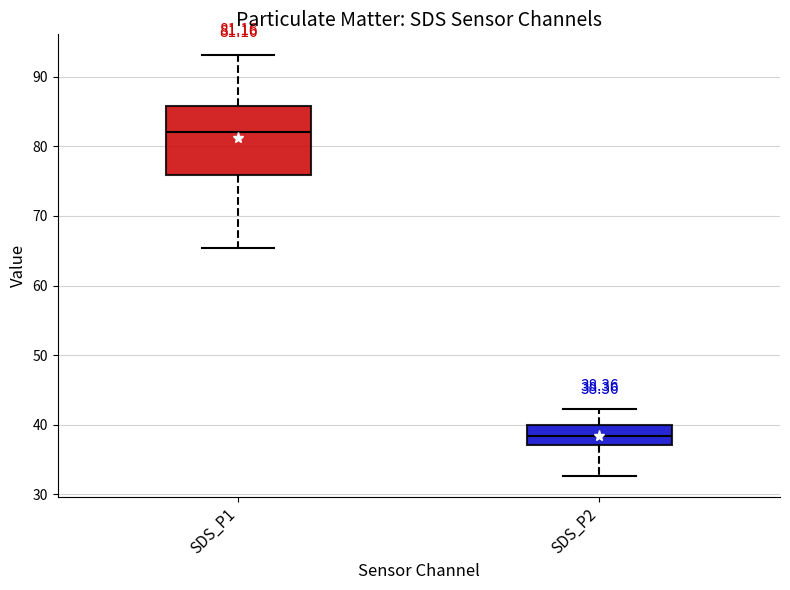

Comparing the boxes themselves (not the whiskers), which one is the tallest?

SDS_P1